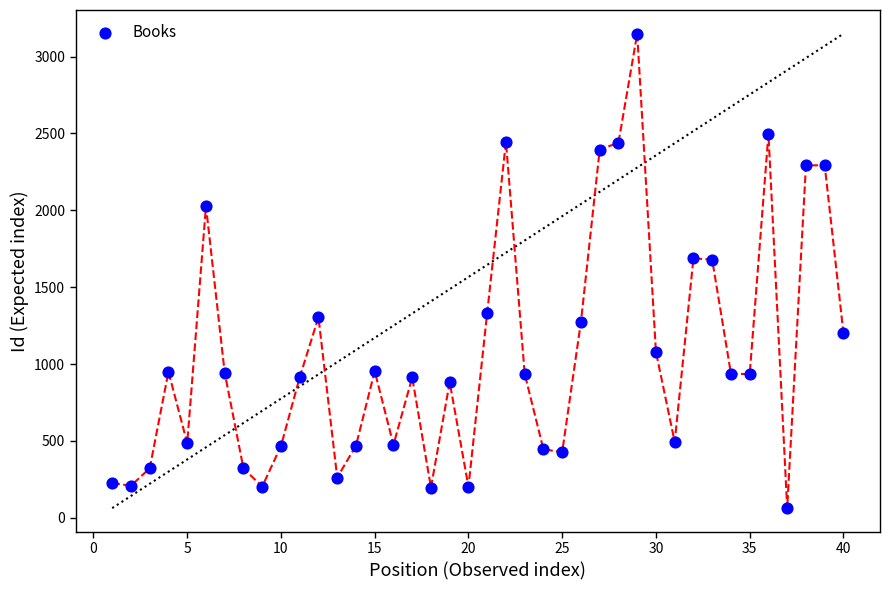

What is the range of X values (max minus min)?

39